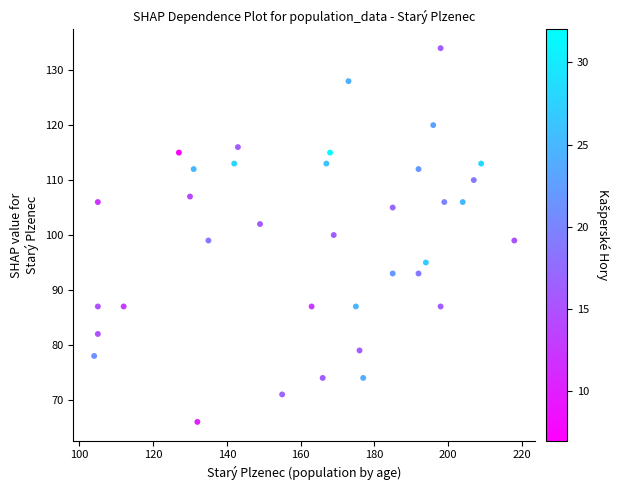

What is the range of Y values (max minus min)?

68